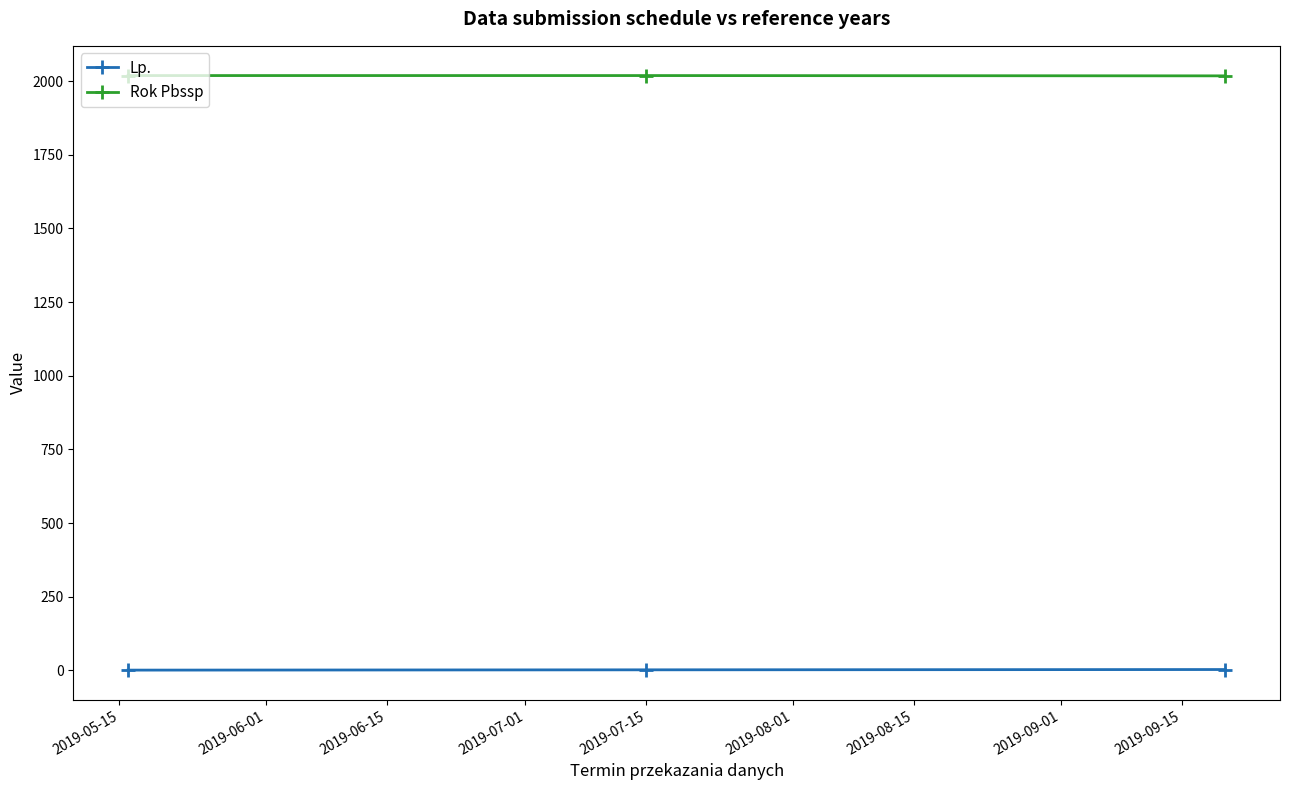

What is the average value of the Rok Pbssp series?

2019